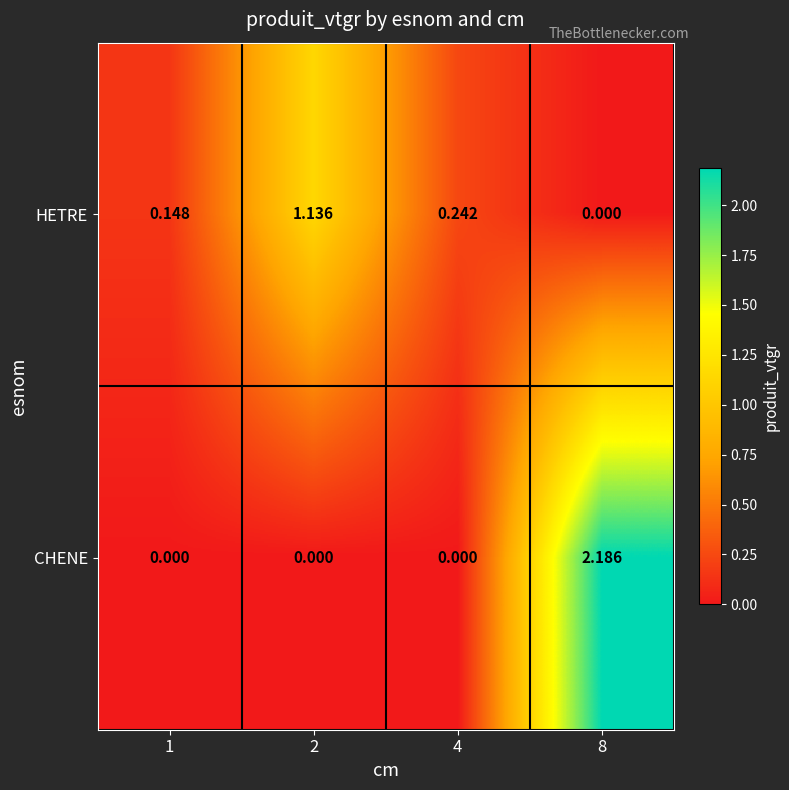

Count the number of categories in the chart.

4